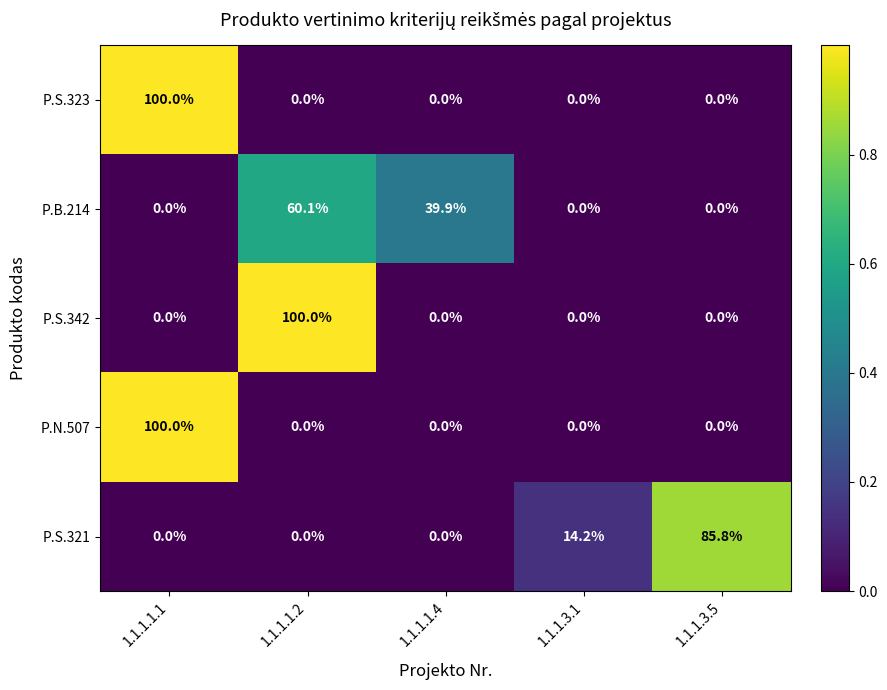

Reading left to right, extract all data points from this chart.

P.S.323: 1.1.1.1.1=100.0	1.1.1.1.2=0.0	1.1.1.1.4=0.0	1.1.1.3.1=0.0	1.1.1.3.5=0.0
P.B.214: 1.1.1.1.1=0.0	1.1.1.1.2=60.1	1.1.1.1.4=39.9	1.1.1.3.1=0.0	1.1.1.3.5=0.0
P.S.342: 1.1.1.1.1=0.0	1.1.1.1.2=100.0	1.1.1.1.4=0.0	1.1.1.3.1=0.0	1.1.1.3.5=0.0
P.N.507: 1.1.1.1.1=100.0	1.1.1.1.2=0.0	1.1.1.1.4=0.0	1.1.1.3.1=0.0	1.1.1.3.5=0.0
P.S.321: 1.1.1.1.1=0.0	1.1.1.1.2=0.0	1.1.1.1.4=0.0	1.1.1.3.1=14.2	1.1.1.3.5=85.8